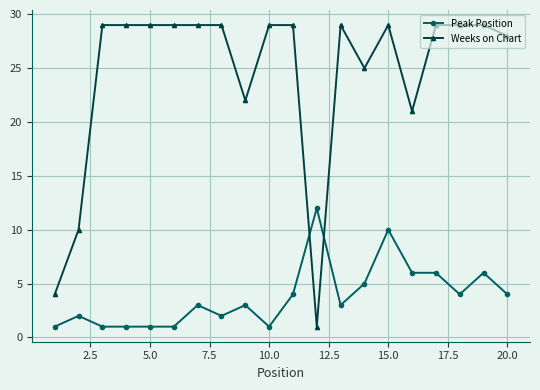

How many series are shown in this chart?

2